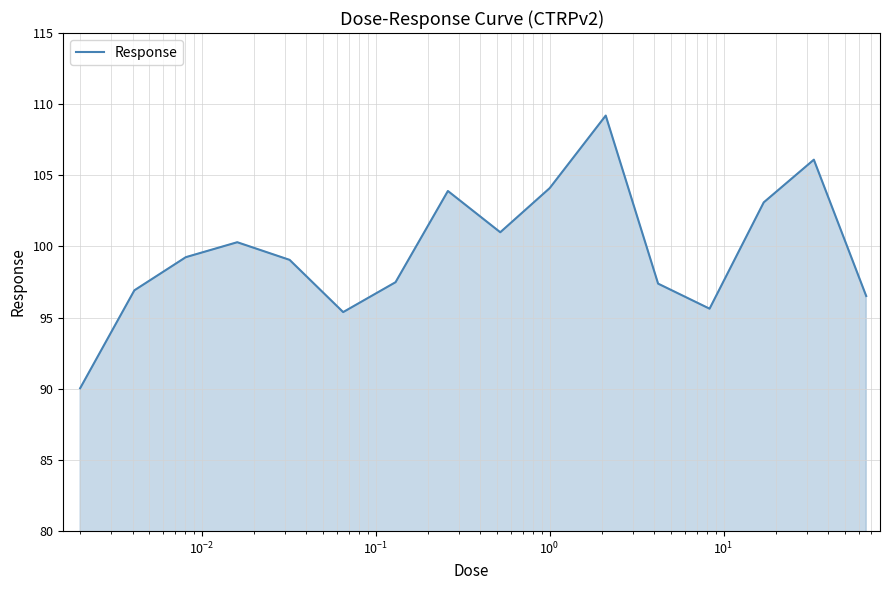

What is the greatest value displayed?

109.2